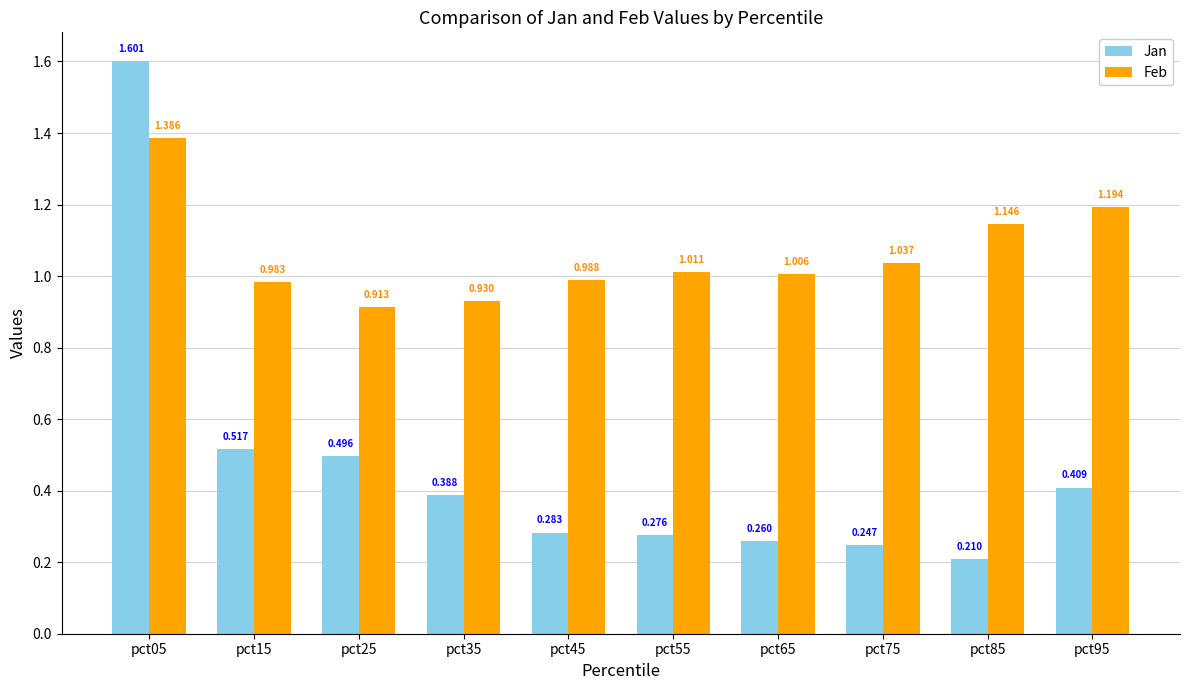

Between pct35 and pct55, which series saw the biggest shift?

Jan